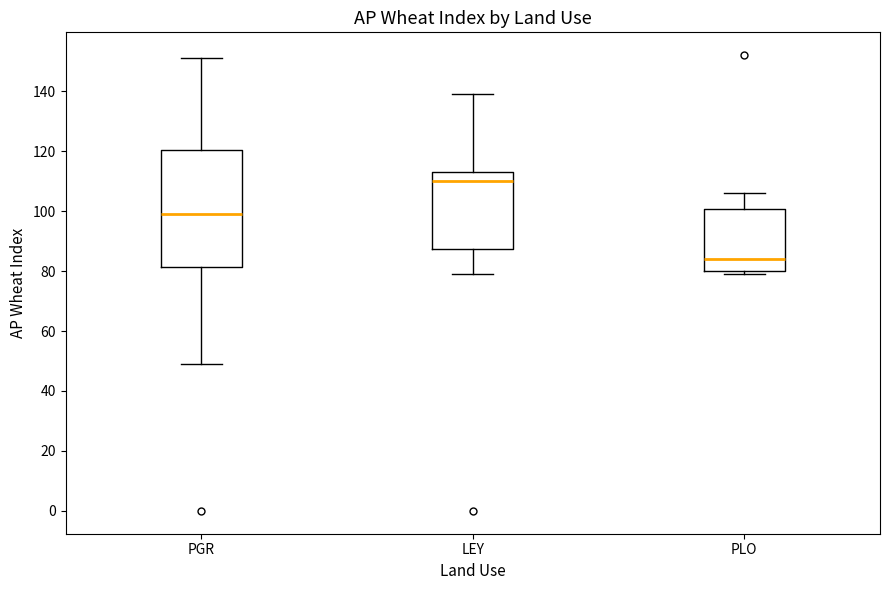

Reading left to right, transcribe this box plot: for each box, give where its median line is, the range the box spans, and where its two whiskers end, as read against the y-axis. The values are not printed on the chart, so give them approximately, as read against the axis.

PGR: median 100, box 82 to 120, whiskers 50 to 152
LEY: median 110, box 88 to 114, whiskers 80 to 140
PLO: median 84, box 80 to 100, whiskers 80 (just below the box's lower edge) to 106